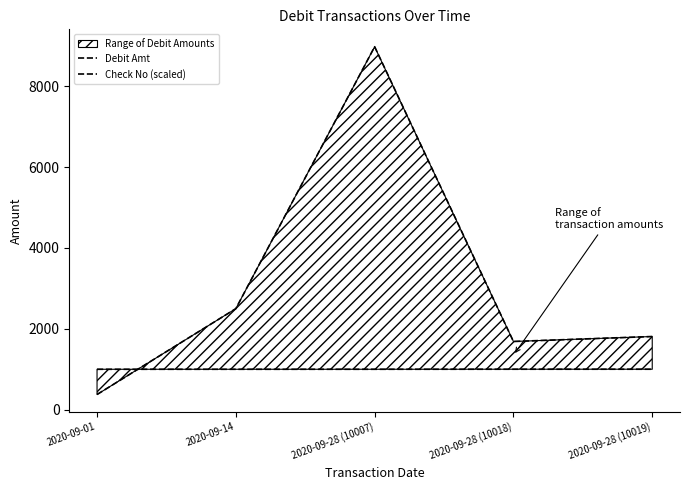

List the labels in order of Check No (scaled) value, smallest first.

2020-09-14, 2020-09-01, 2020-09-28 (10007), 2020-09-28 (10018), 2020-09-28 (10019)